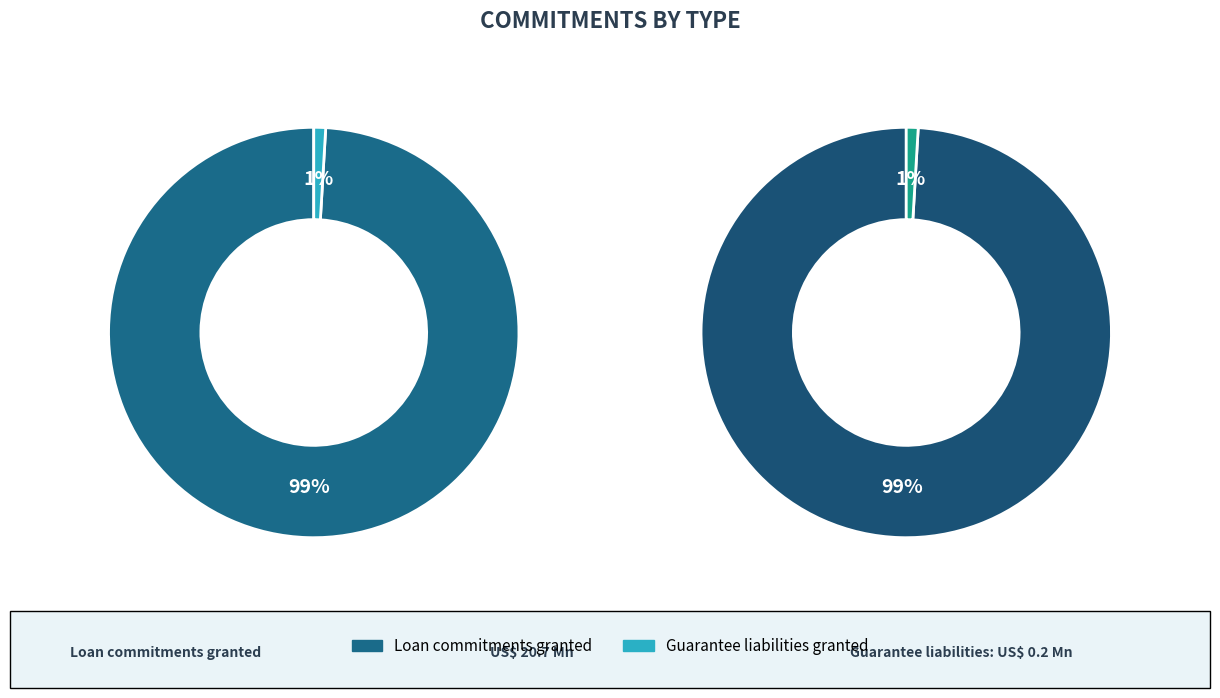

What percentage is the Loan commitments granted slice, to the nearest percent?

99%